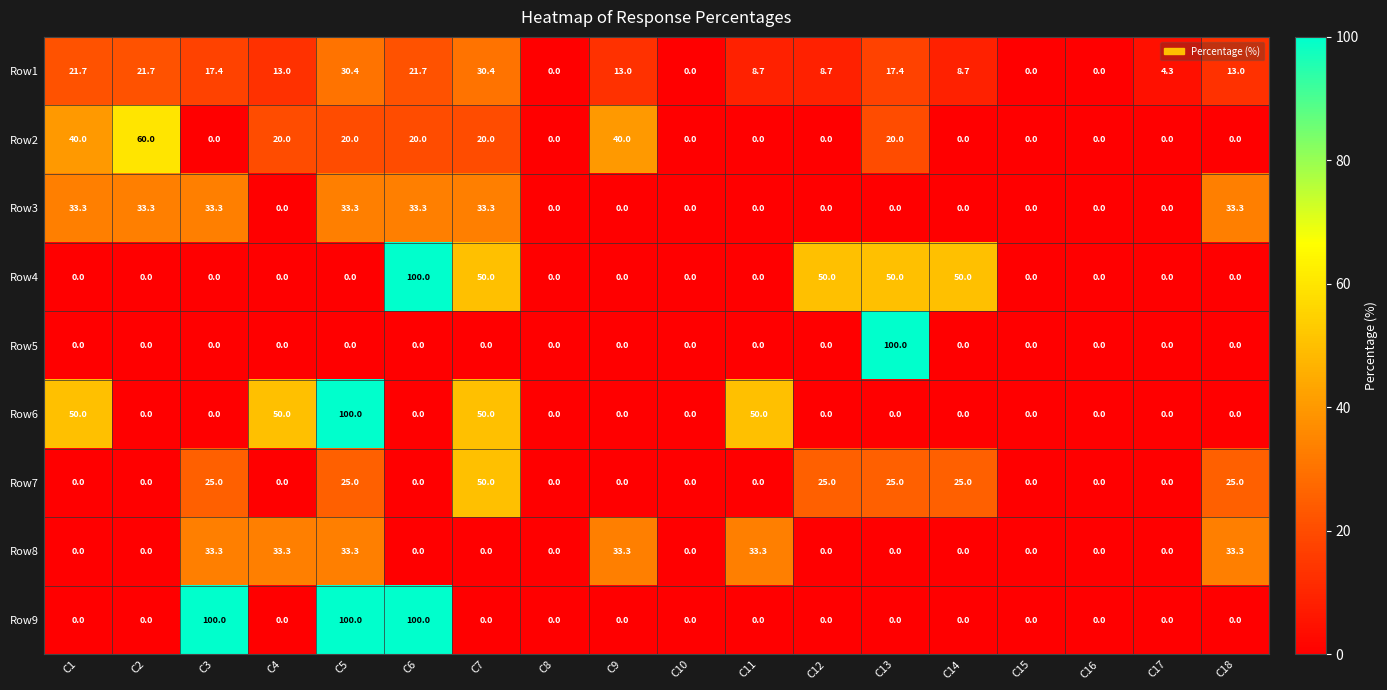

What is the average value of the Row8 series?

11.1